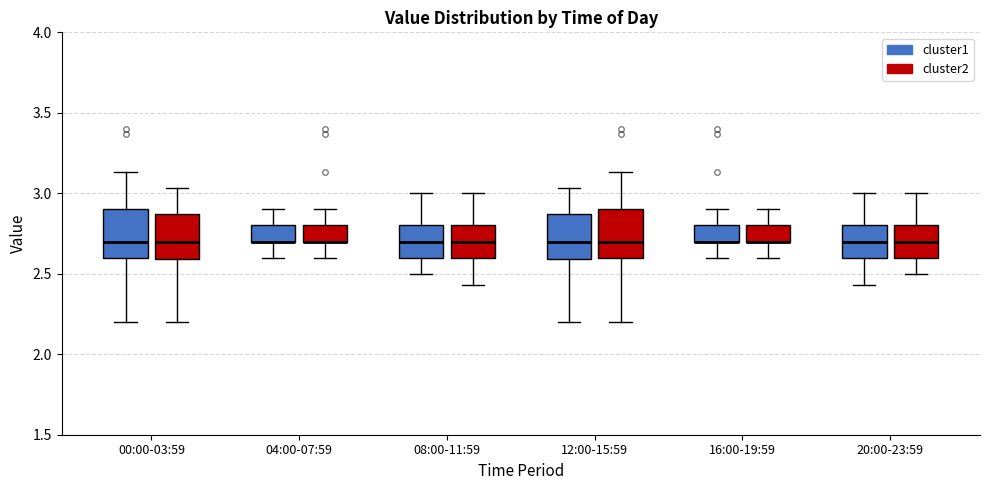

Reading left to right, read every box against the y-axis: the position of its median line, the range the box covers, and the ends of its whiskers. The values are not printed on the chart, so give them approximately, as read against the axis.

00:00-03:59 (cluster1): median 2.70, box 2.60 to 2.90, whiskers 2.20 to 3.15
00:00-03:59 (cluster2): median 2.70, box 2.60 to 2.85, whiskers 2.20 to 3.05
04:00-07:59 (cluster1): median 2.70 (drawn on the box's lower edge), box 2.70 to 2.80, whiskers 2.60 to 2.90
04:00-07:59 (cluster2): median 2.70 (drawn on the box's lower edge), box 2.70 to 2.80, whiskers 2.60 to 2.90
08:00-11:59 (cluster1): median 2.70, box 2.60 to 2.80, whiskers 2.50 to 3.00
08:00-11:59 (cluster2): median 2.70, box 2.60 to 2.80, whiskers 2.45 to 3.00
12:00-15:59 (cluster1): median 2.70, box 2.60 to 2.85, whiskers 2.20 to 3.05
12:00-15:59 (cluster2): median 2.70, box 2.60 to 2.90, whiskers 2.20 to 3.15
16:00-19:59 (cluster1): median 2.70 (drawn on the box's lower edge), box 2.70 to 2.80, whiskers 2.60 to 2.90
16:00-19:59 (cluster2): median 2.70 (drawn on the box's lower edge), box 2.70 to 2.80, whiskers 2.60 to 2.90
20:00-23:59 (cluster1): median 2.70, box 2.60 to 2.80, whiskers 2.45 to 3.00
20:00-23:59 (cluster2): median 2.70, box 2.60 to 2.80, whiskers 2.50 to 3.00